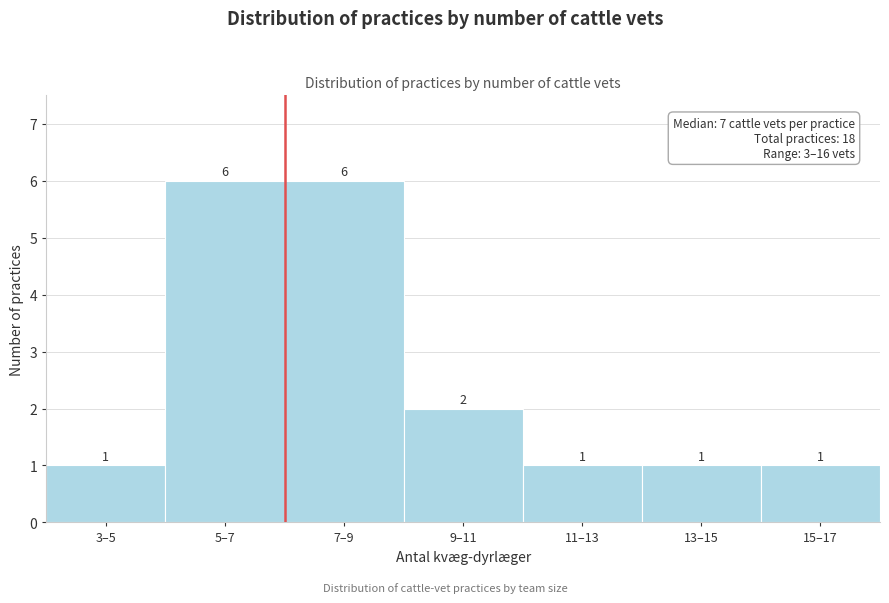

Reading left to right, extract all data points from this chart.

3–5=1	5–7=6	7–9=6	9–11=2	11–13=1	13–15=1	15–17=1